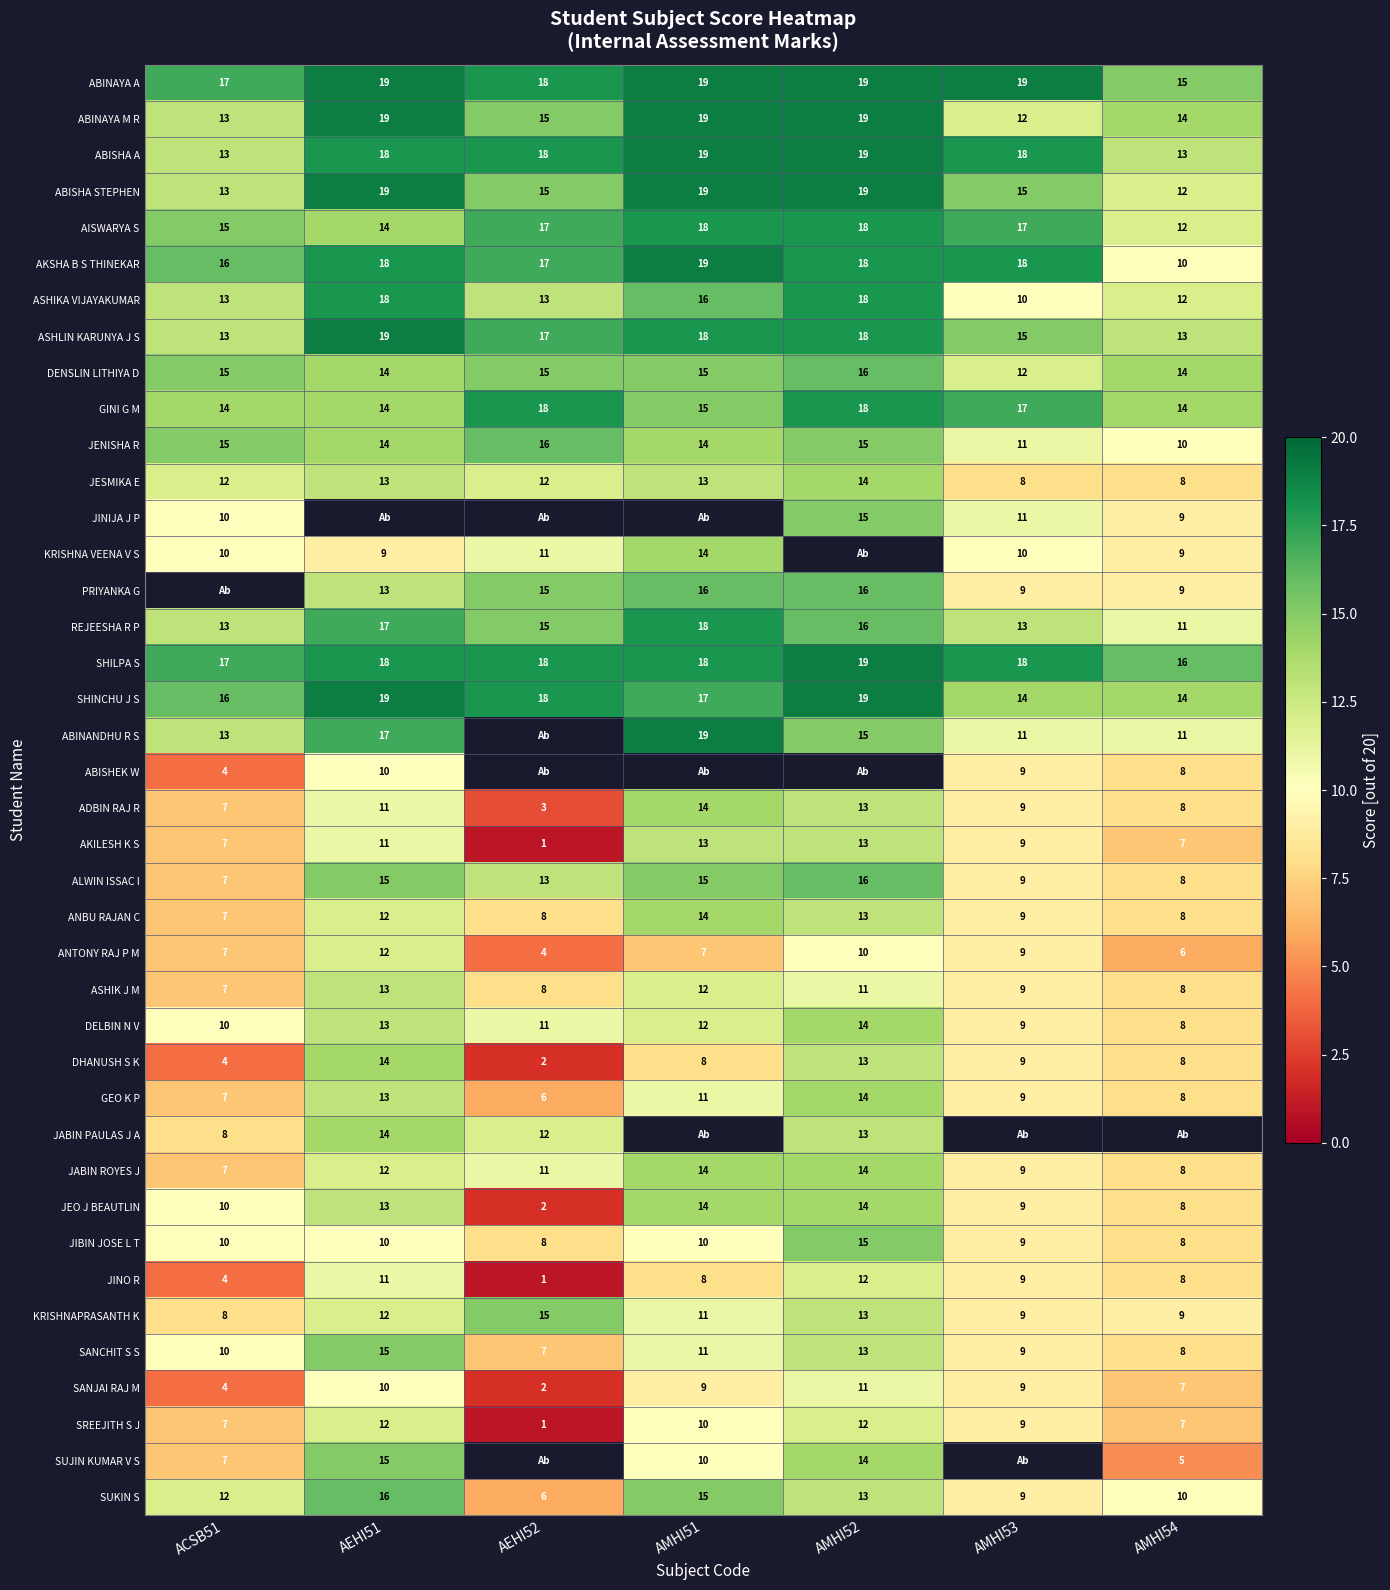

At how many categories does at least one series exceed 5?

7